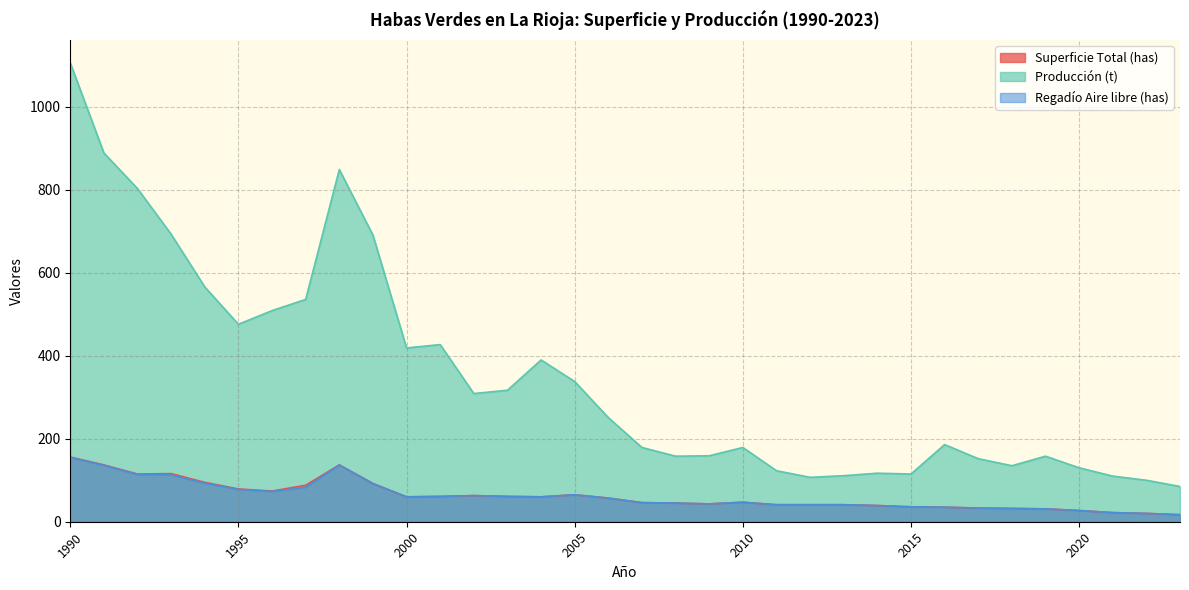

What are all the series names shown in the legend?

Superficie Total (has), Producción (t), Regadío Aire libre (has)